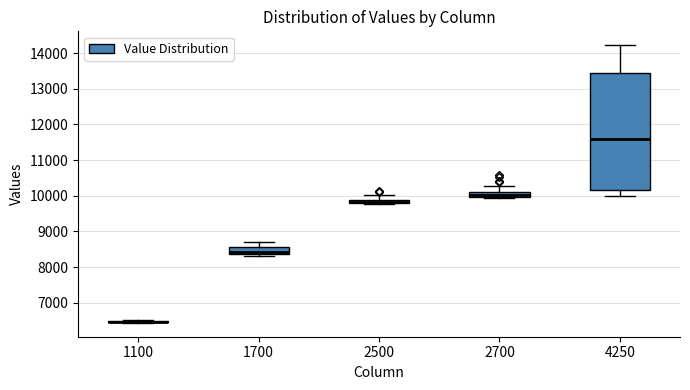

Which box is the tallest, from its lower edge to its upper edge?

4250